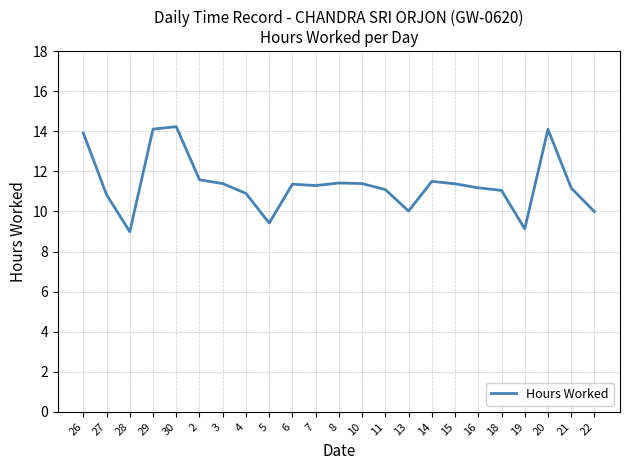

The chart shows a value of 16.0 at 8. True or false?

False